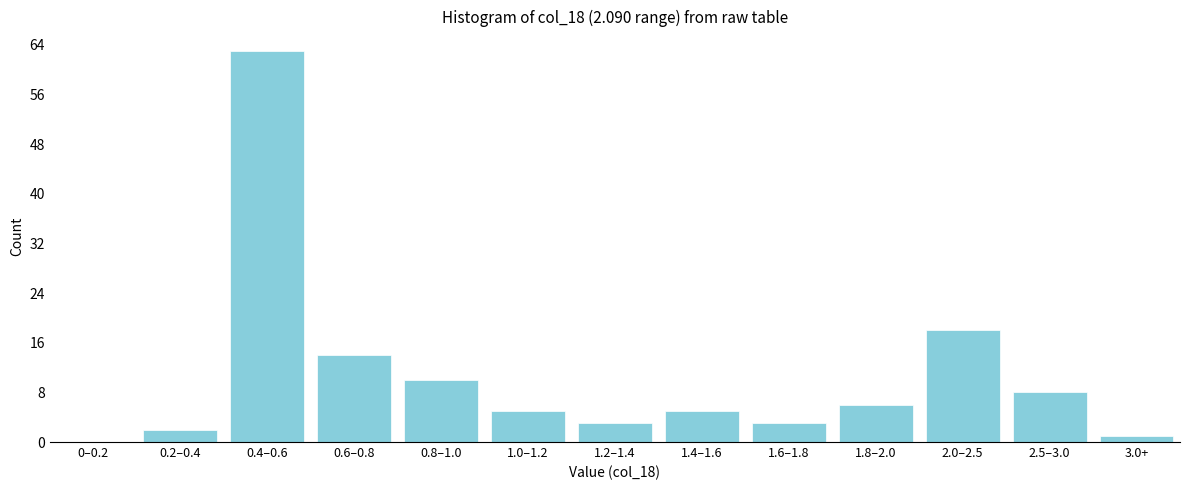

Reading left to right, transcribe all the data shown in this chart.

0–0.2=0	0.2–0.4=2	0.4–0.6=63	0.6–0.8=14	0.8–1.0=10	1.0–1.2=5	1.2–1.4=3	1.4–1.6=5	1.6–1.8=3	1.8–2.0=6	2.0–2.5=18	2.5–3.0=8	3.0+=1